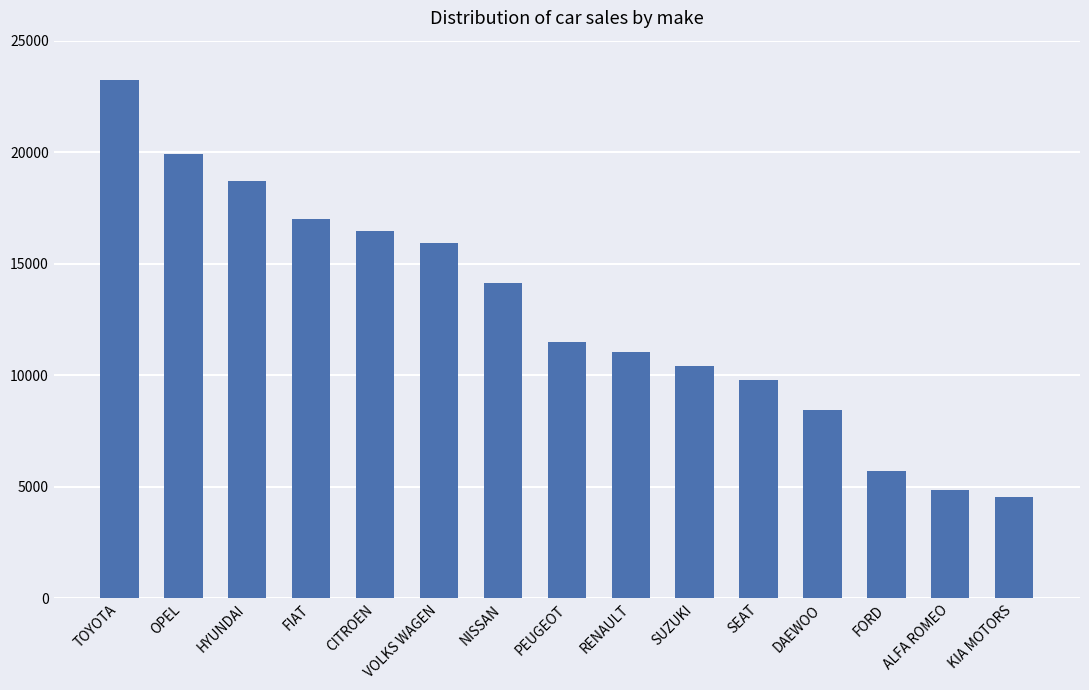

How many data points does each series have?

15